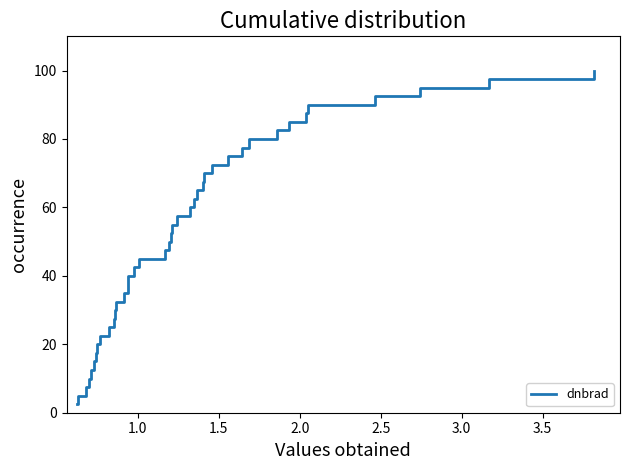

What is the minimum value shown in the chart?

2.5